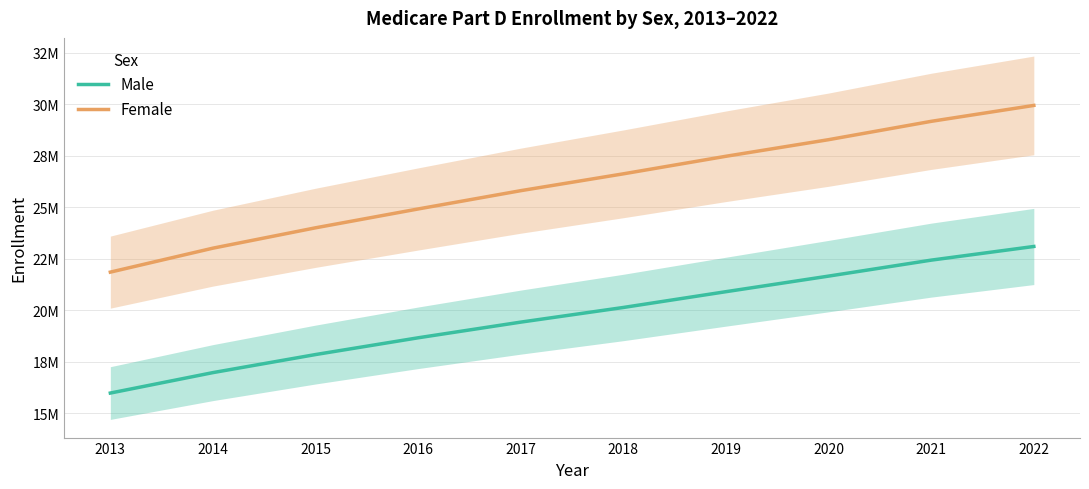

What is the sum of all Male values?

197155202